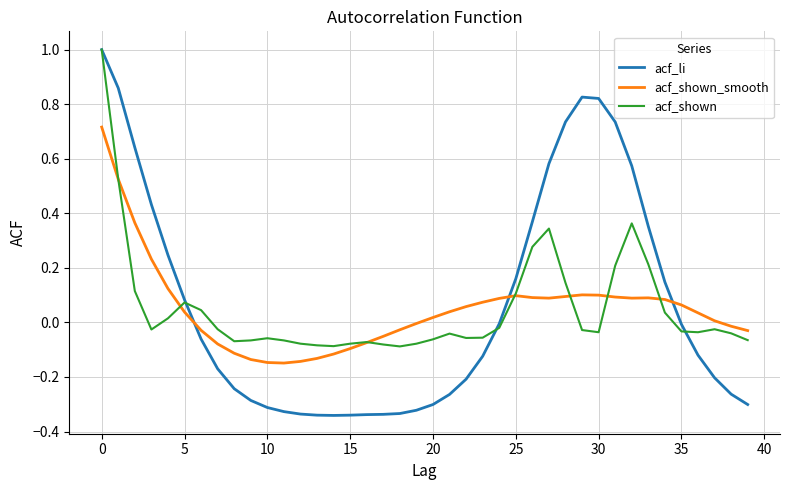

What is the greatest value displayed?

1.0